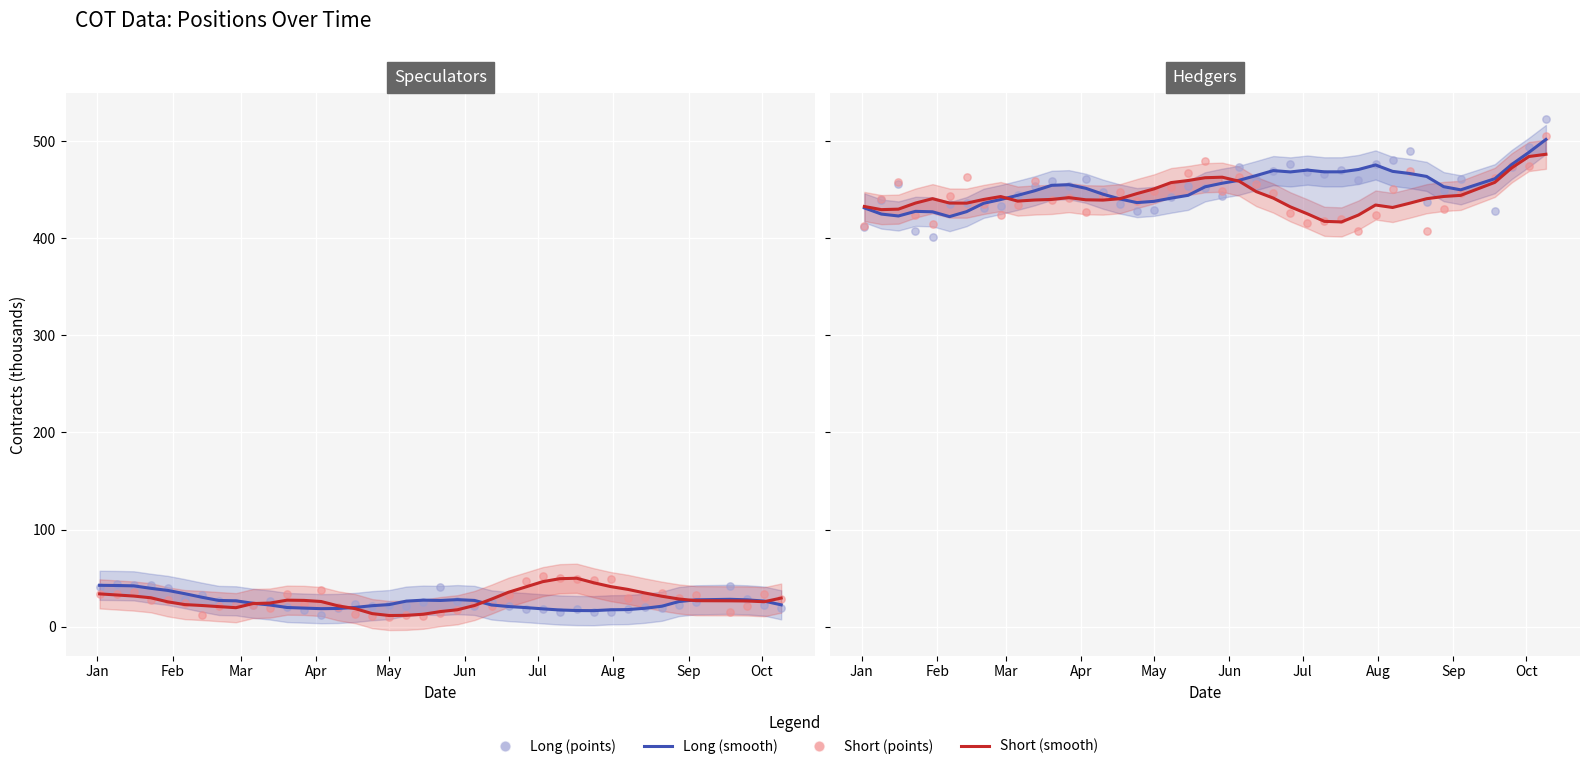

What is the total value across all series at Jan?

898.0